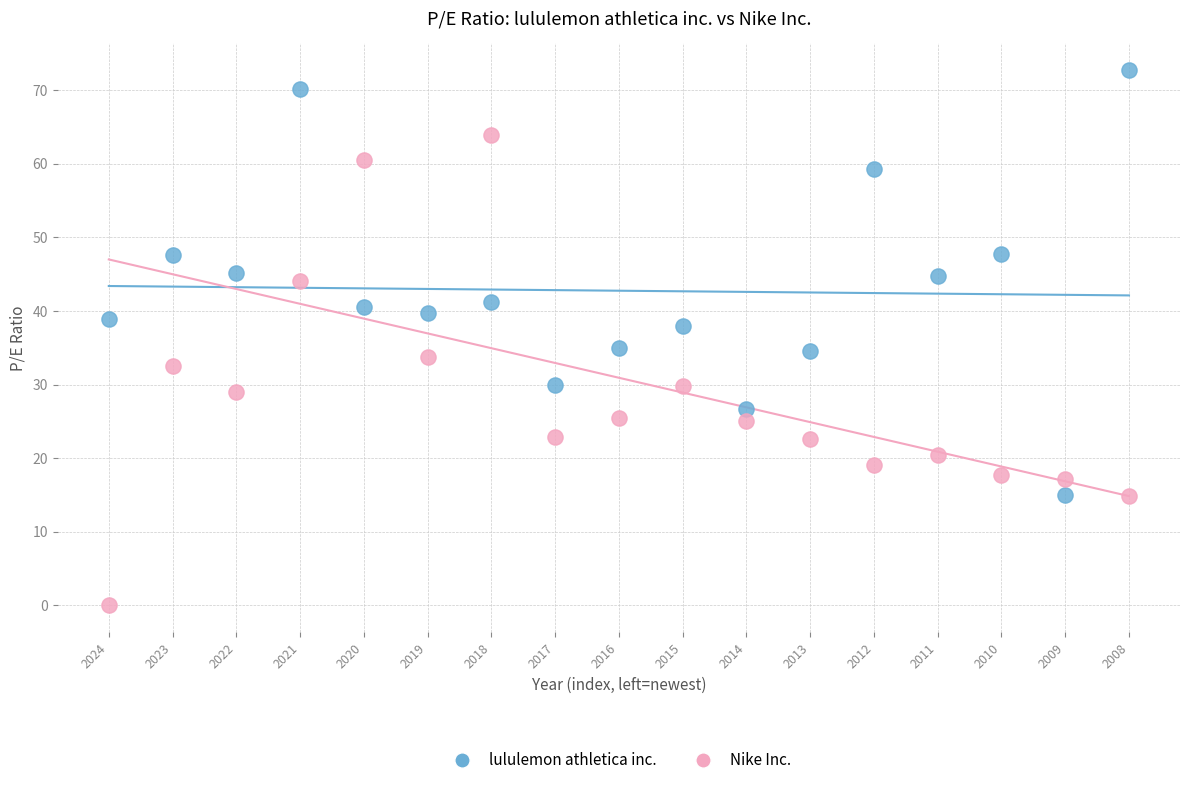

Which series has the widest spread of Y values?

Nike Inc.